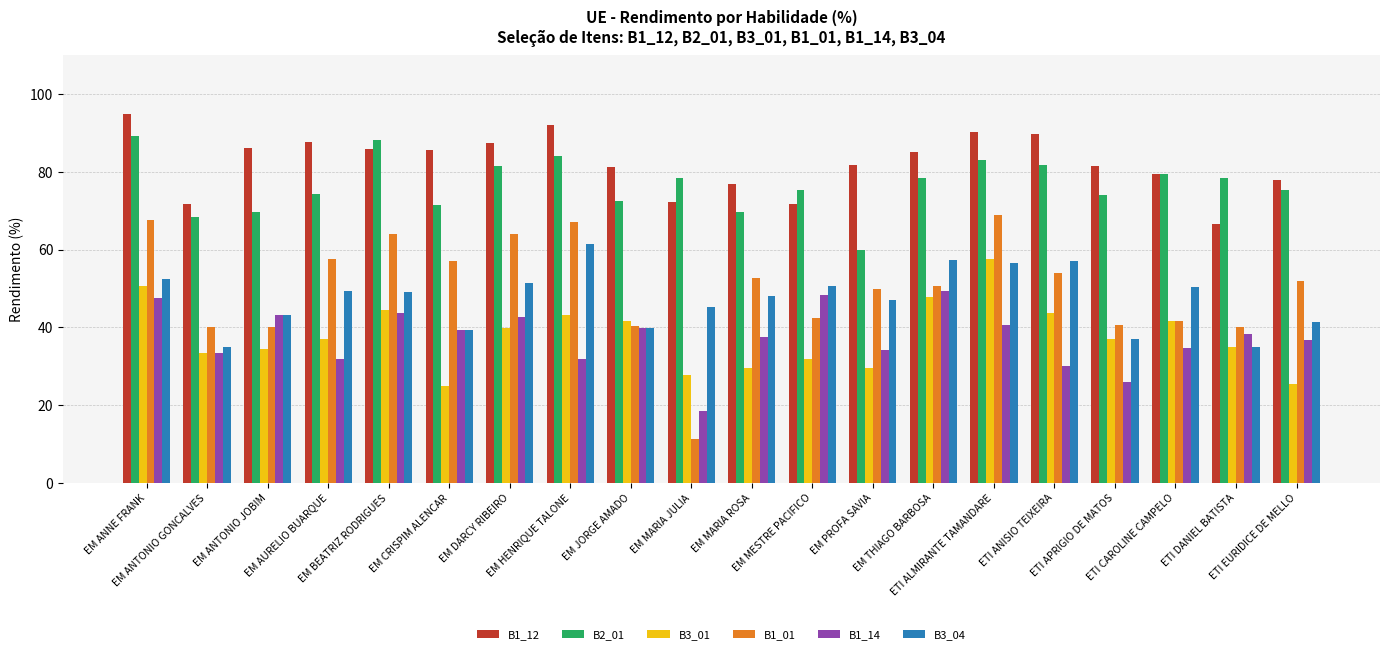

At how many categories does at least one series exceed 33?

20